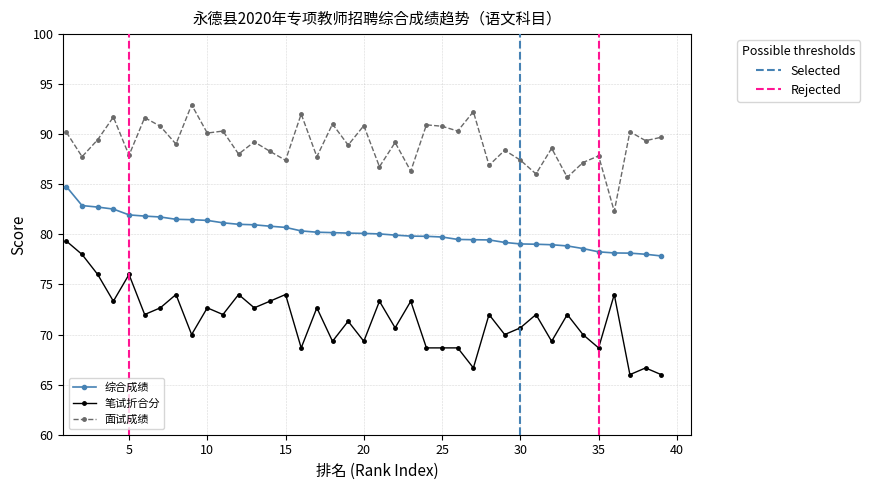

What is the difference between the highest and lowest values at 1?

10.9